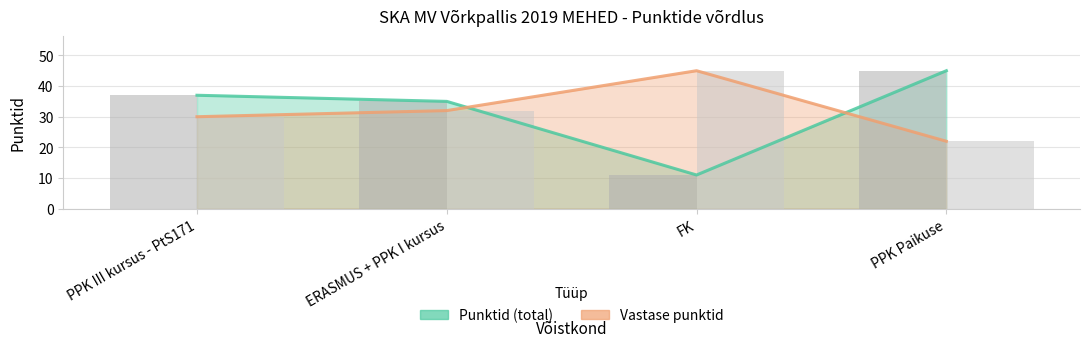

What is the maximum value for Punktid (total)?

45